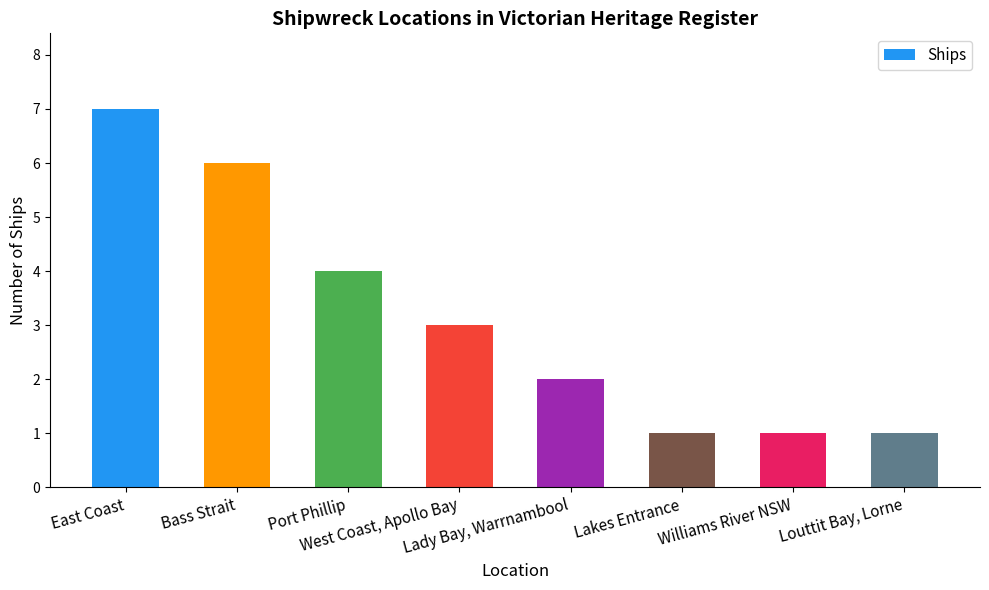

Are the bars grouped side by side (vs. stacked)?

No